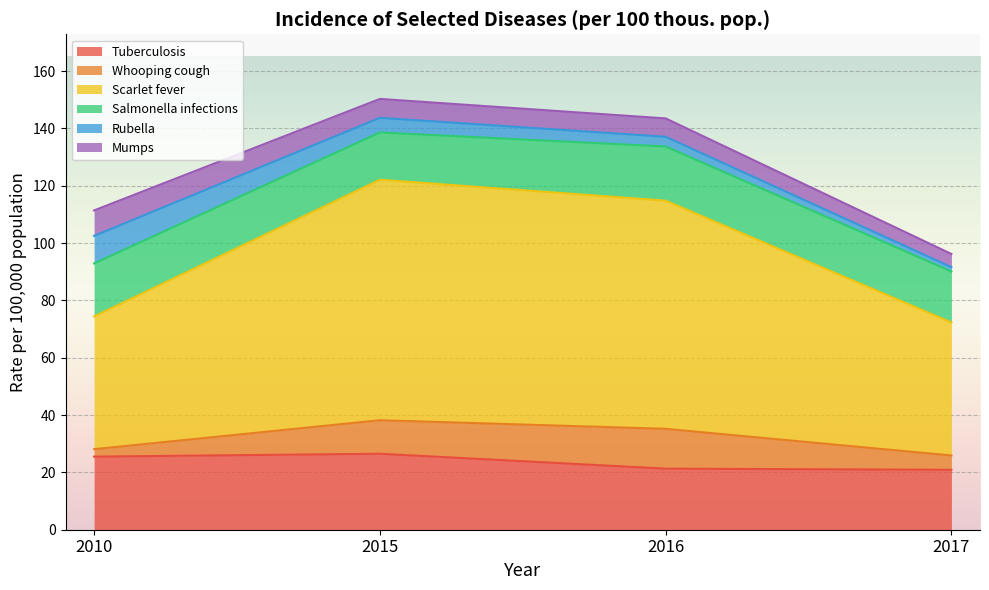

Rank the categories by Mumps value from lowest to highest.

2017, 2016, 2015, 2010